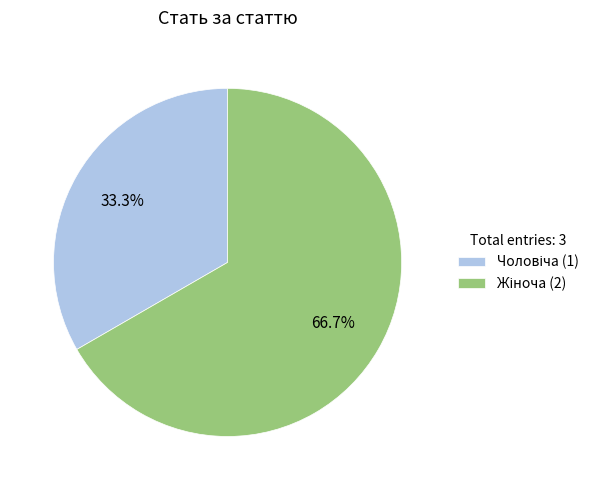

Is there any slice that represents more than half of the pie?

Yes